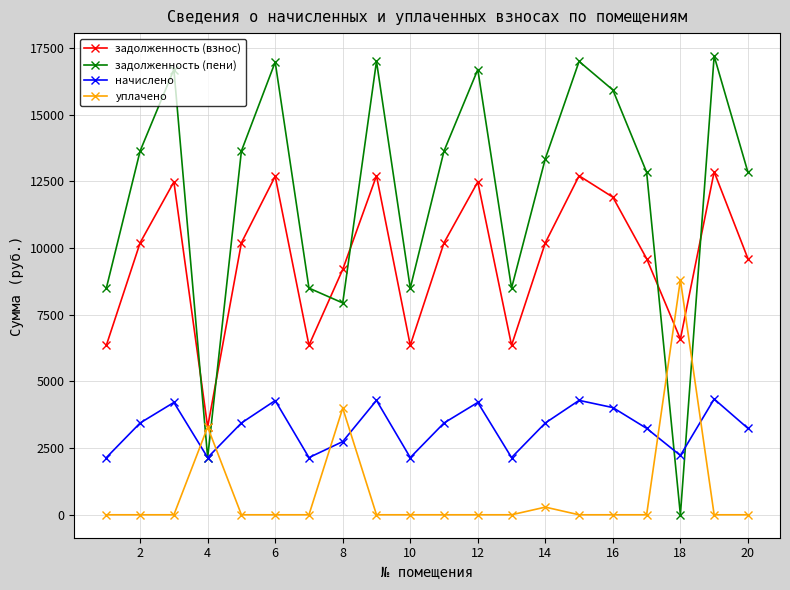

Which series has the widest spread of values?

задолженность (пени)